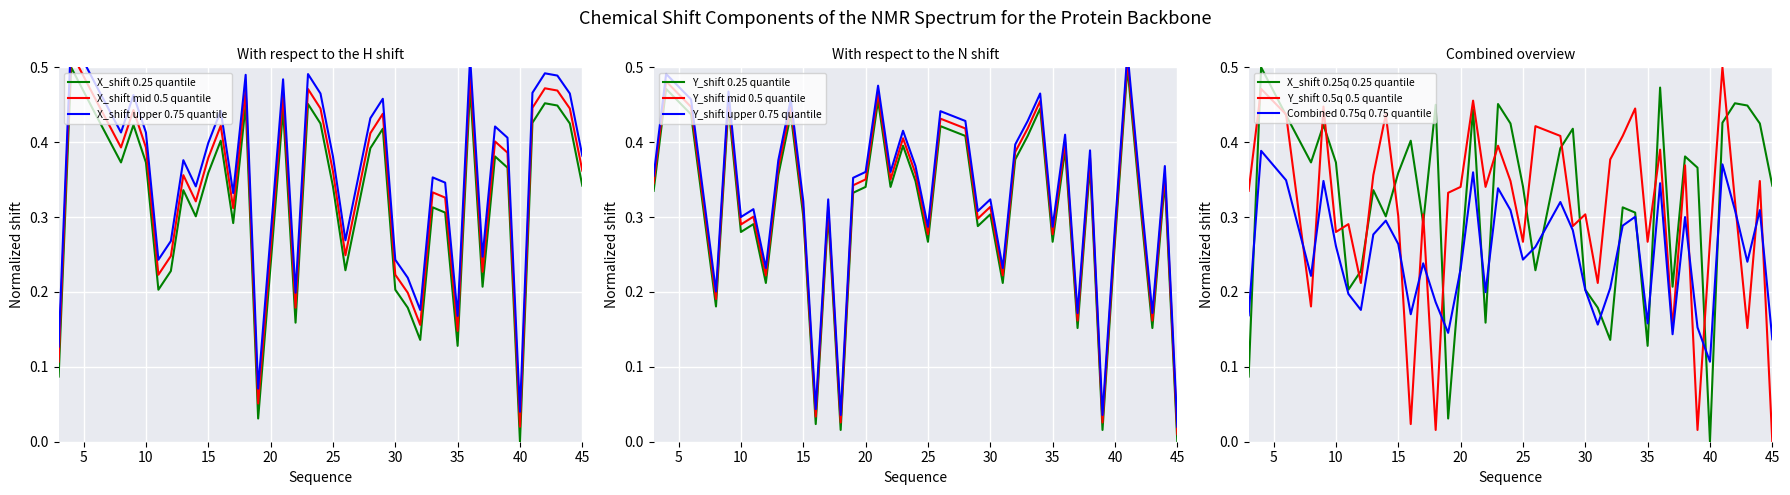

How many intersections are there between X_shift and Y_shift?

19